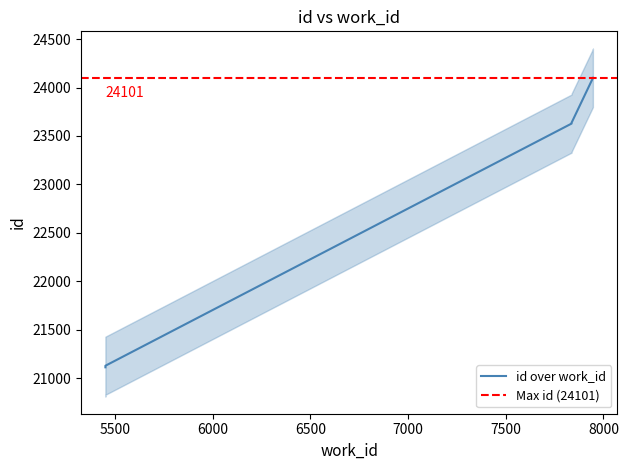

The chart shows a value of 31397 at 5452. True or false?

False